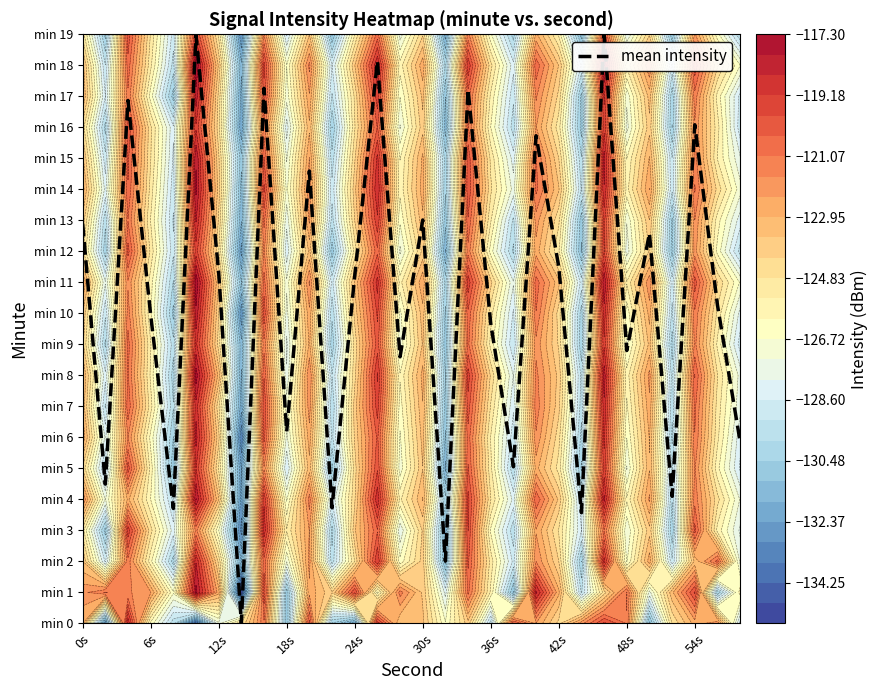

What is the difference between the maximum and second lowest values?

17.0